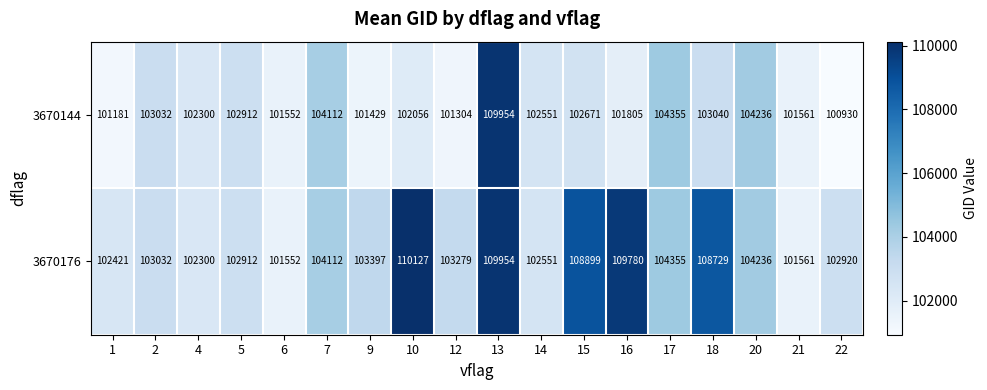

Is it true that 3670144 equals 101805 at 16?

True